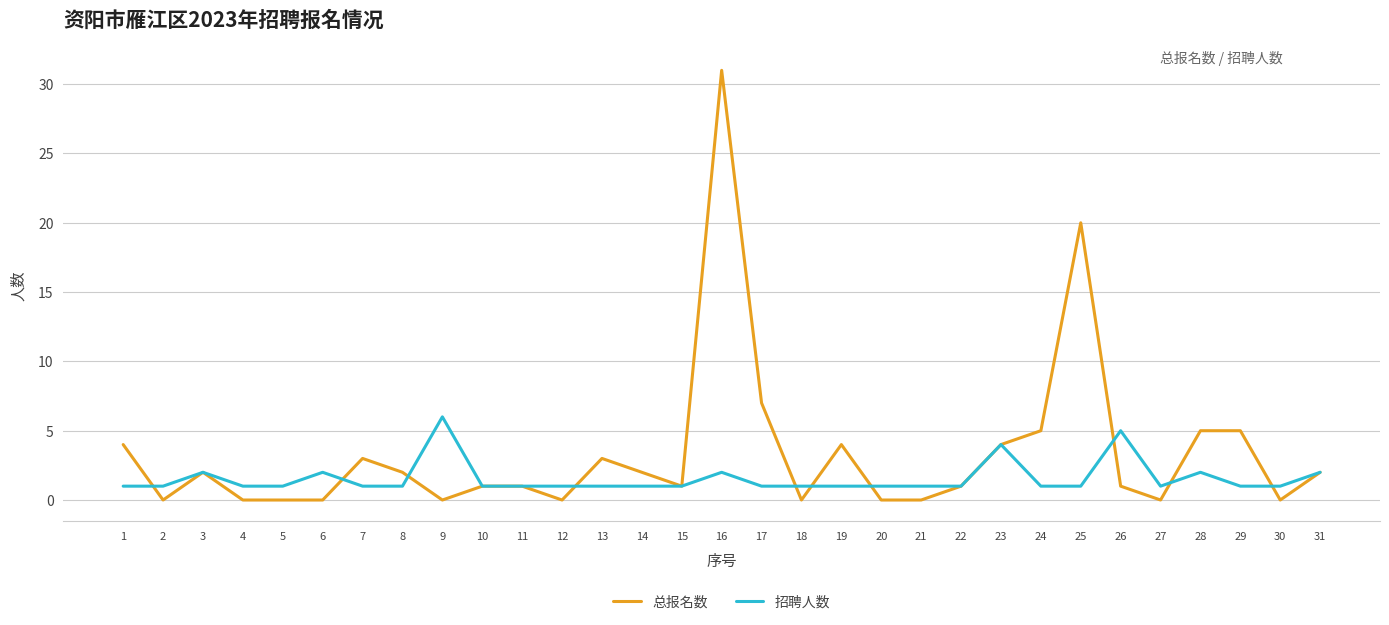

List the series in order of their peak value, highest first.

总报名数, 招聘人数